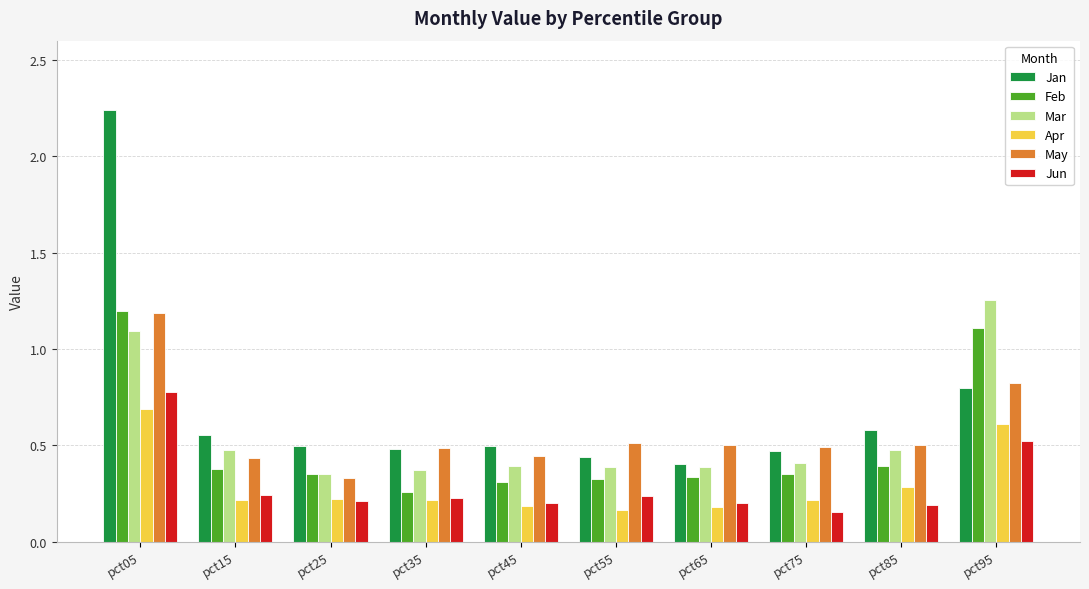

What is the average value of the Jan series?

0.7